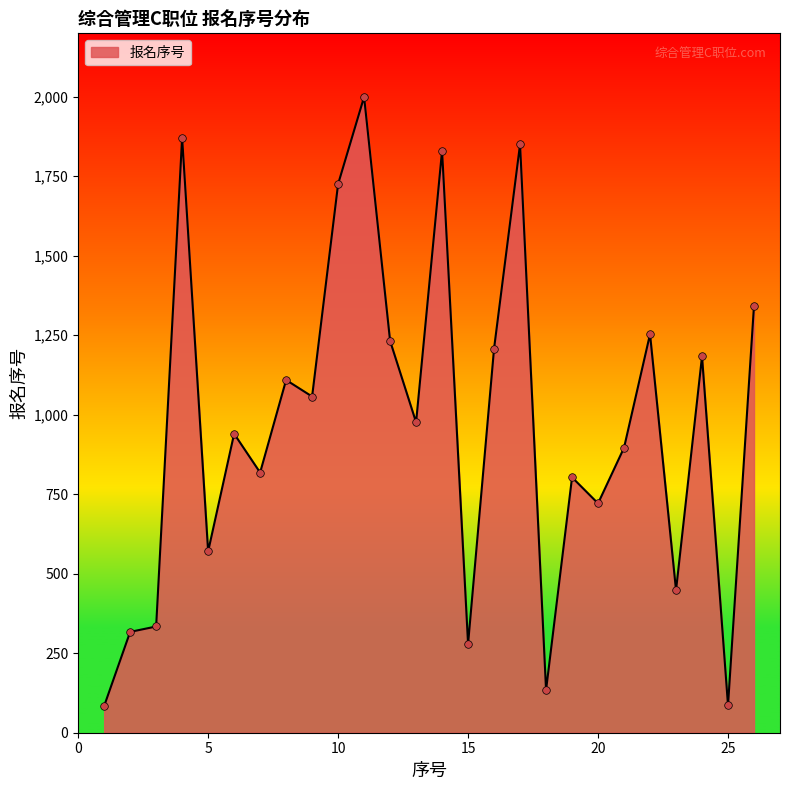

What is the minimum value shown in the chart?

84